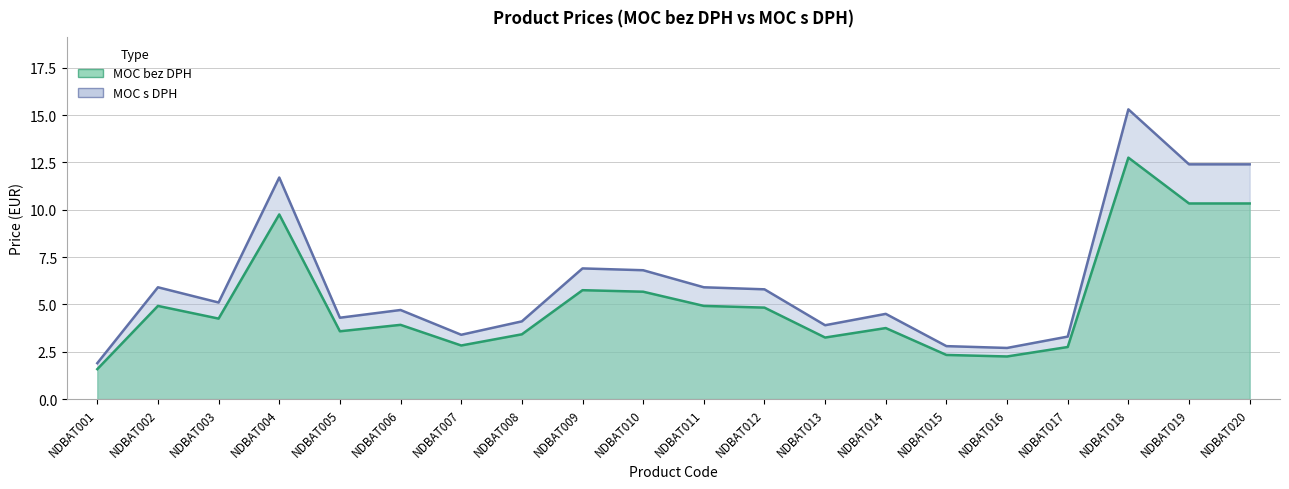

What are all the series names shown in the legend?

MOC bez DPH, MOC s DPH